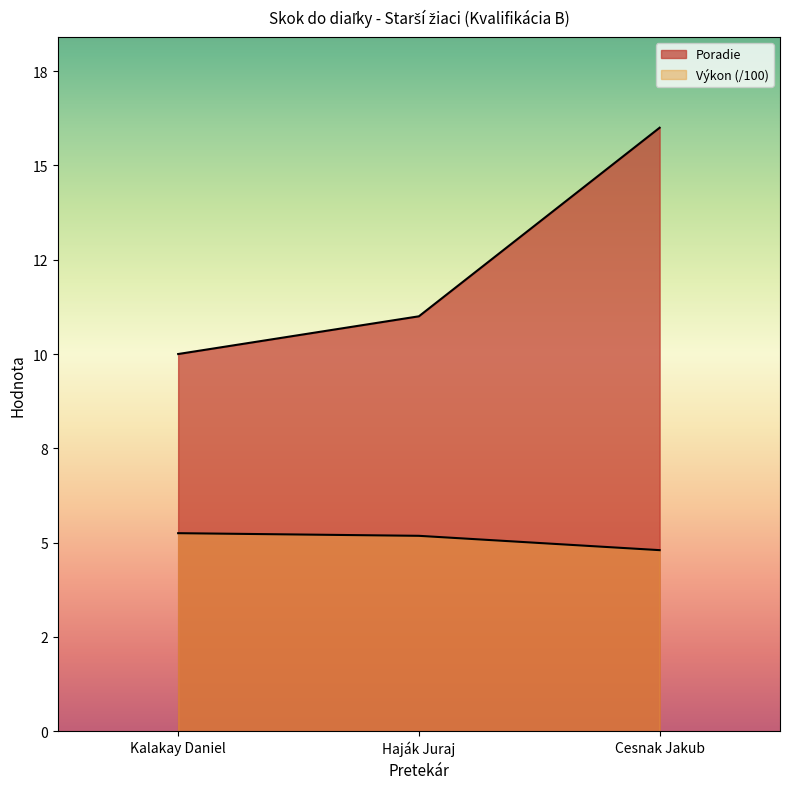

Is it true that Výkon equals 6.5 at Cesnak Jakub?

False